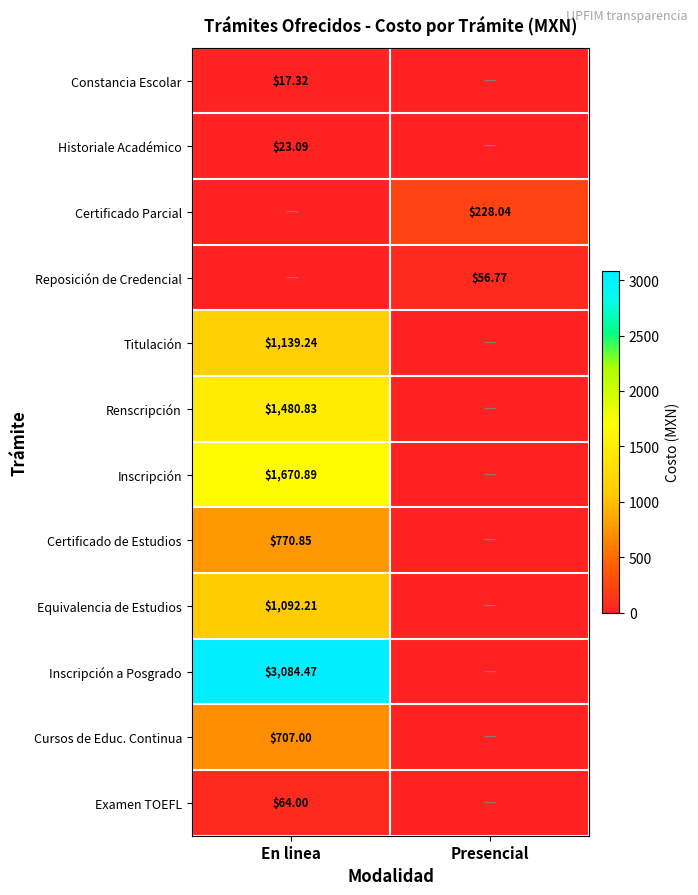

True or false: Titulación has a value of -451.8 at Presencial.

False